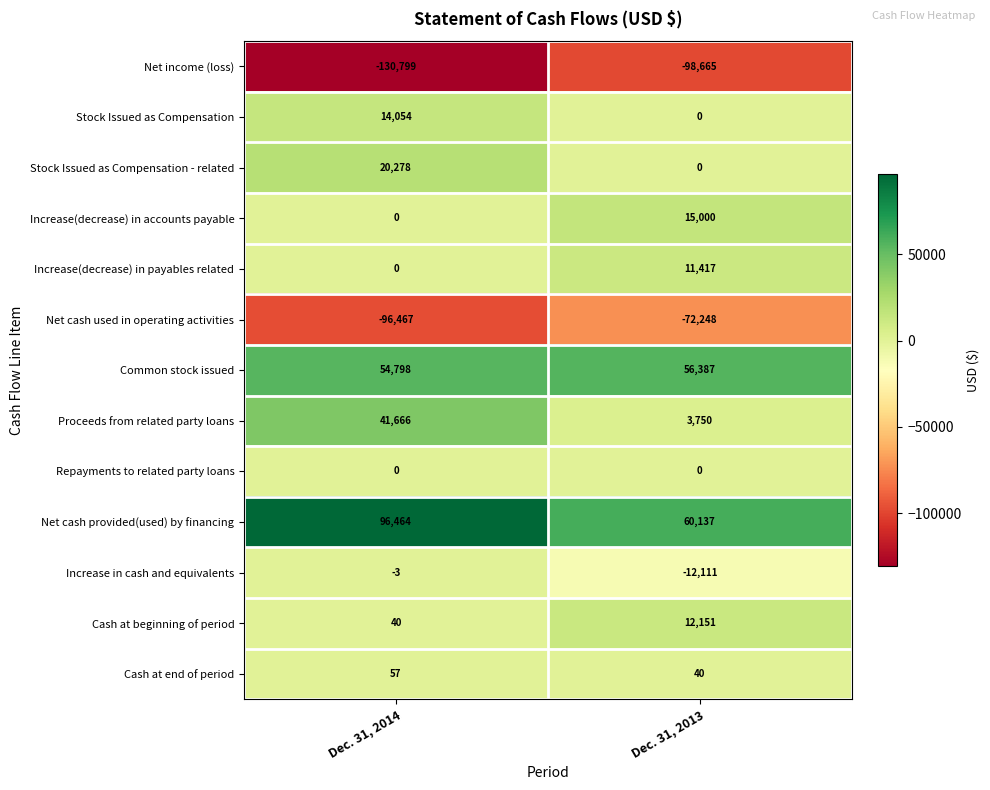

Which label corresponds to the largest value in the chart?

Dec. 31, 2014